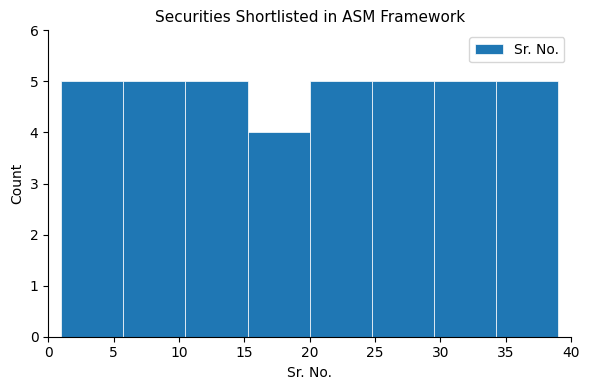

Reading left to right, list every bar in this chart as the range it spans on the x-axis followed by its height. Neither the bar edges nor the heights are printed on the chart, so give them approximately, as read against the axes.

1.00 to 5.75: 5
5.75 to 10.50: 5
10.50 to 15.25: 5
15.25 to 20.00: 4
20.00 to 24.75: 5
24.75 to 29.50: 5
29.50 to 34.25: 5
34.25 to 39.00: 5